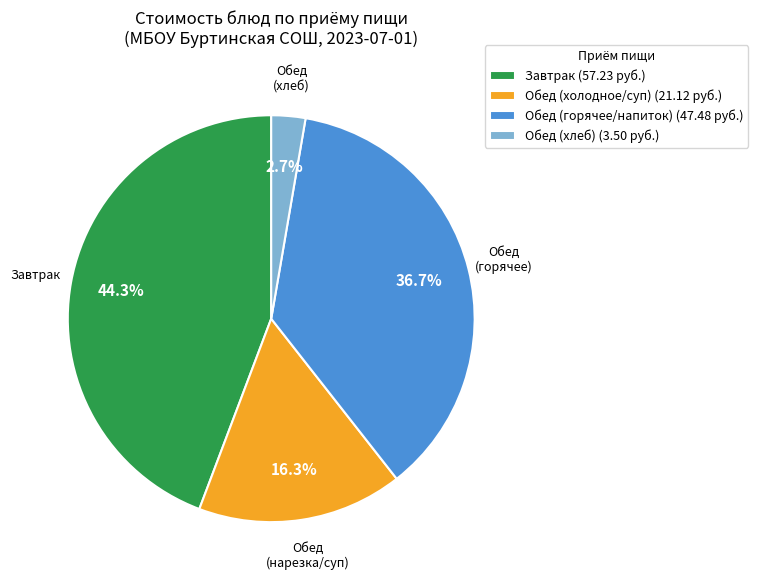

Between Обед (хлеб) (3.50 руб.) and Обед (холодное/суп) (21.12 руб.), which is larger?

Обед (холодное/суп) (21.12 руб.)